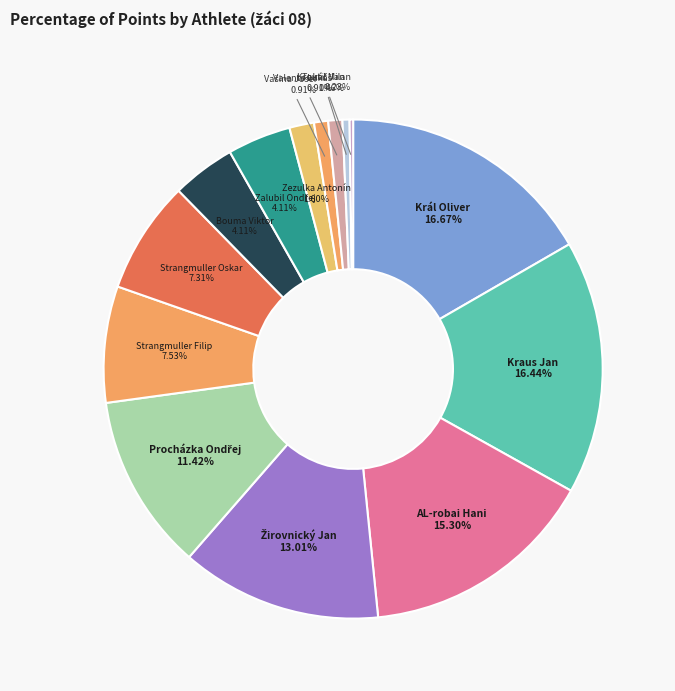

How many segments does this pie chart have?

14